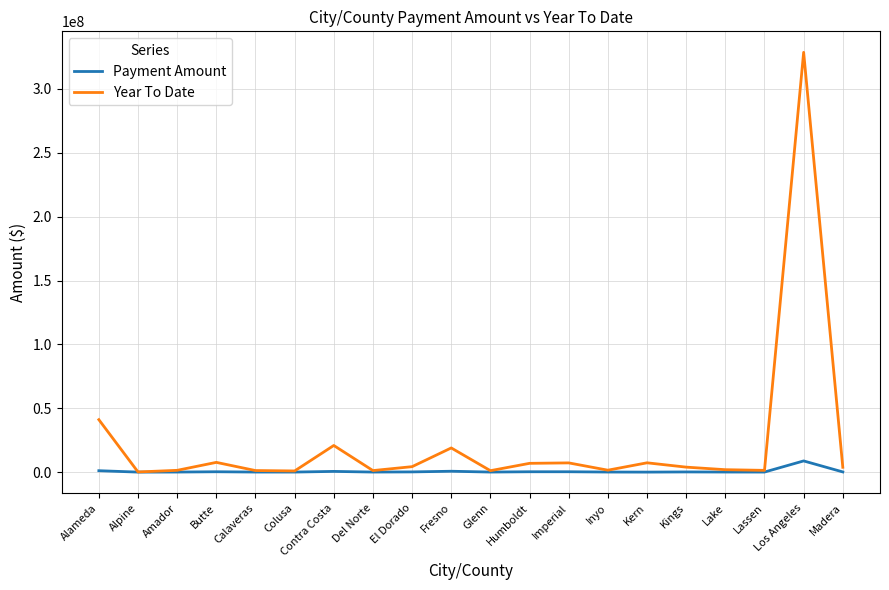

Which series has the largest range (max minus min)?

Year To Date